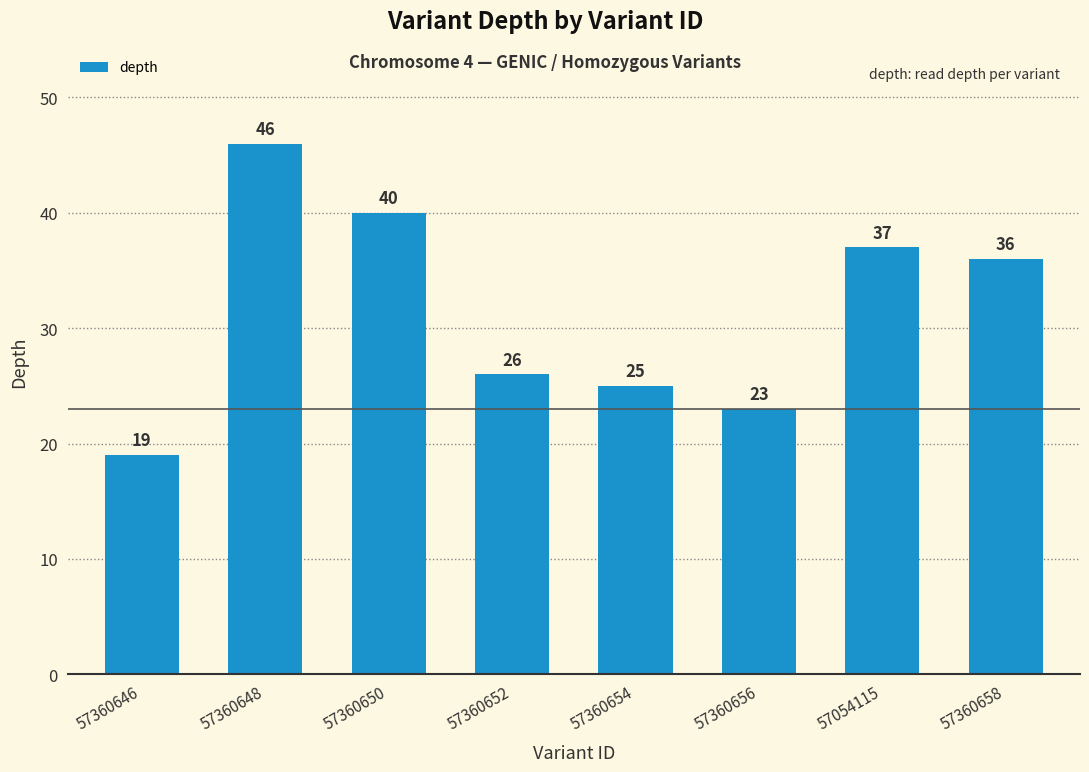

Is it true that the value at 57360652 is 26?

True